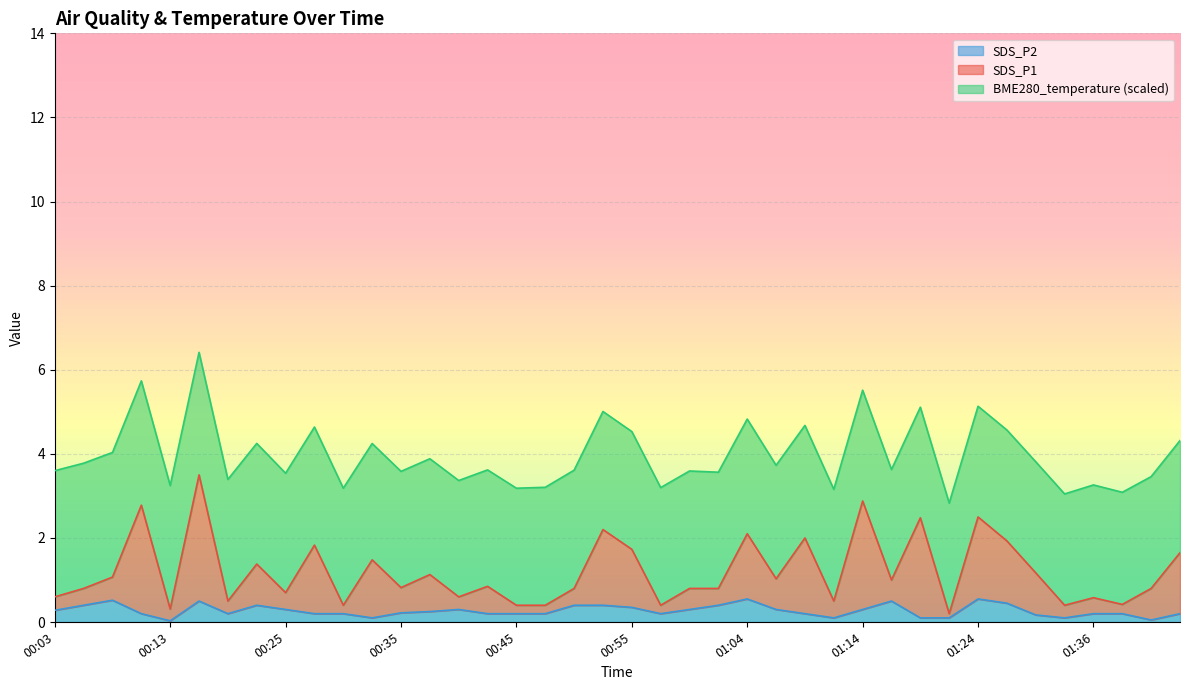

Where is SDS_P2 nearest to the value 0?

00:13